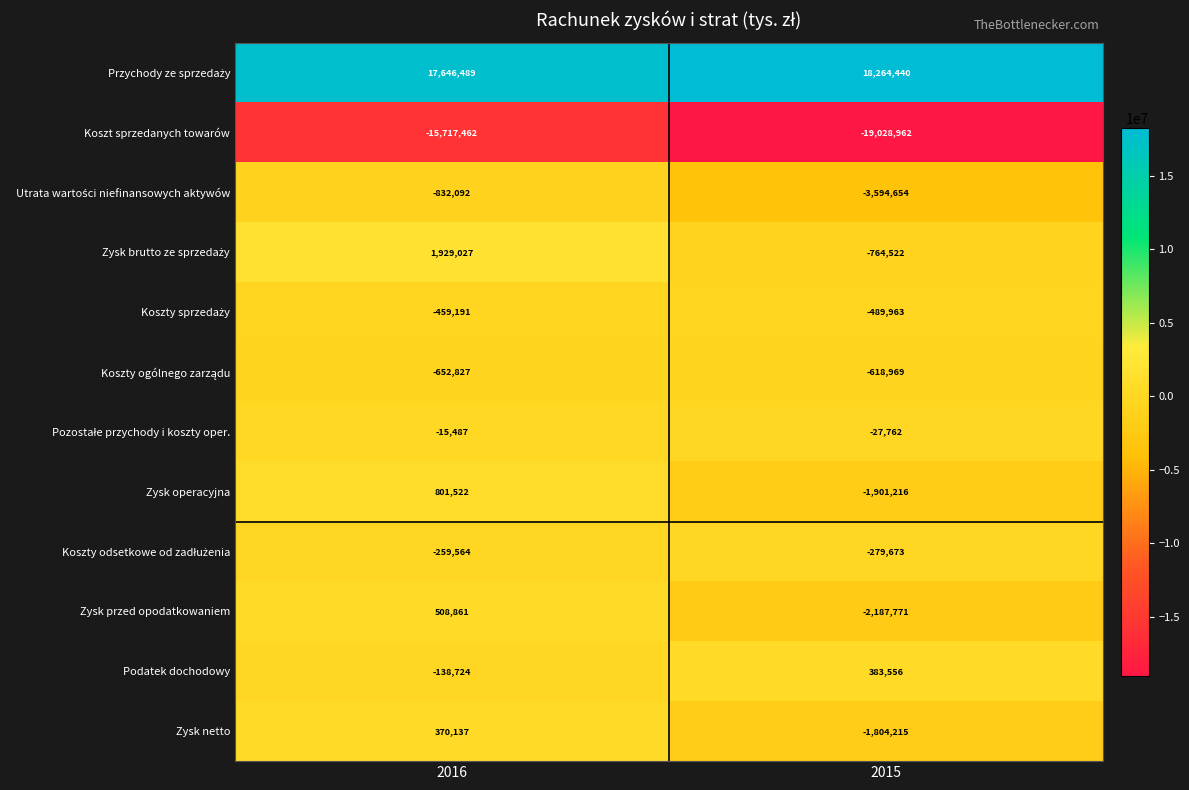

Is it true that Zysk przed opodatkowaniem equals -2187771 at 2015?

True